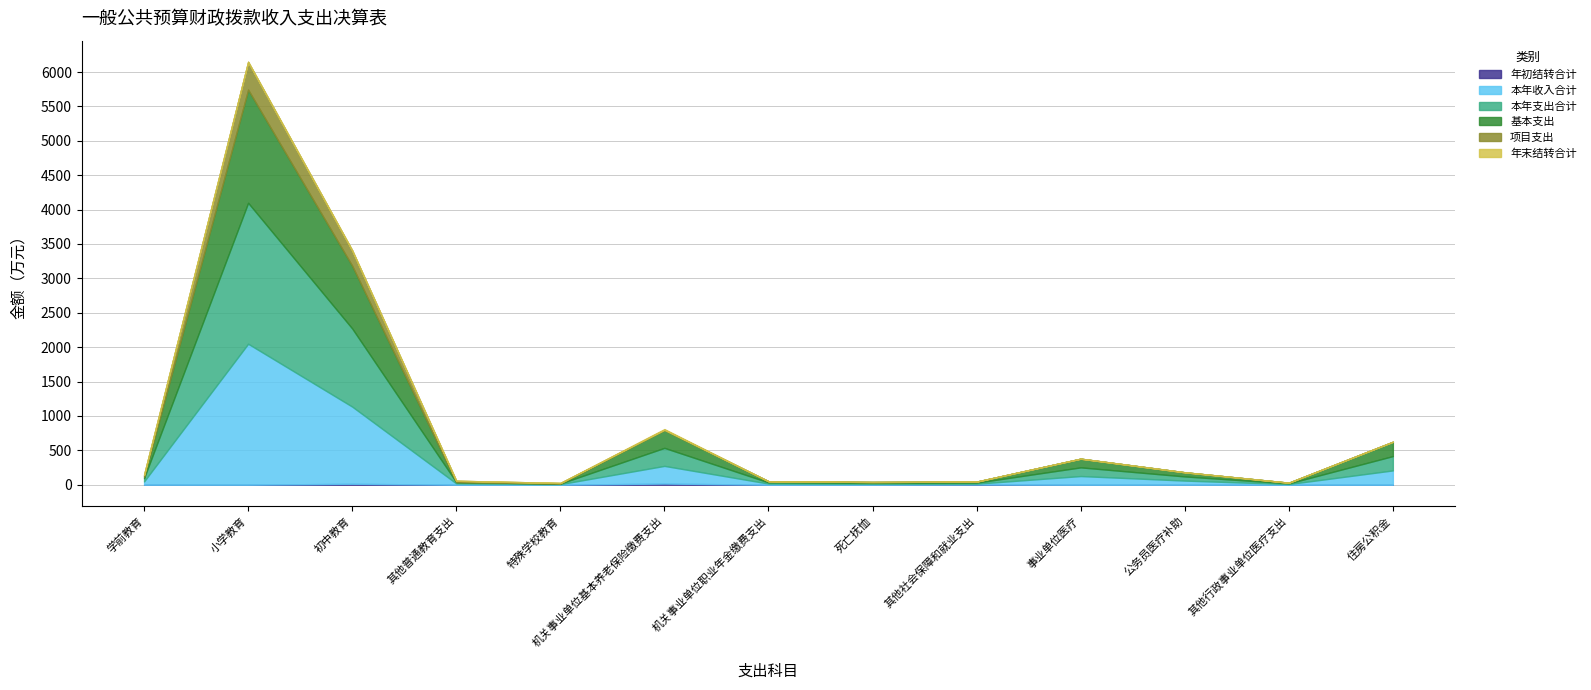

Between 住房公积金 and 小学教育, which is larger?

小学教育